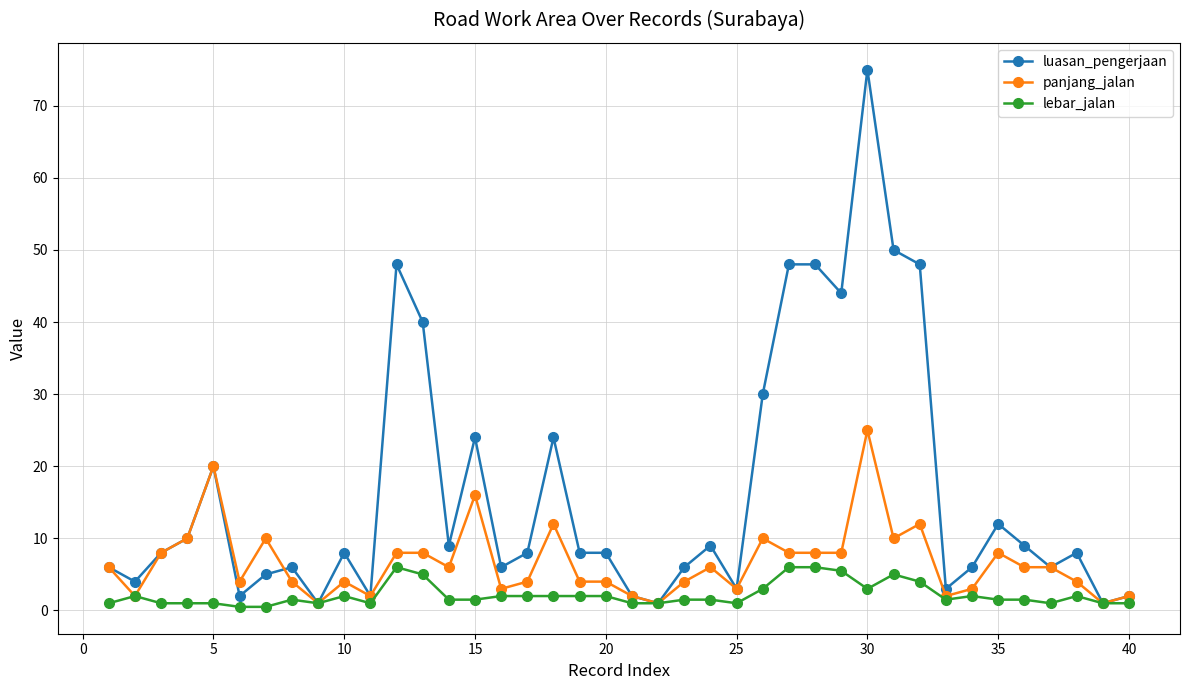

At how many categories does at least one series exceed 11?

13